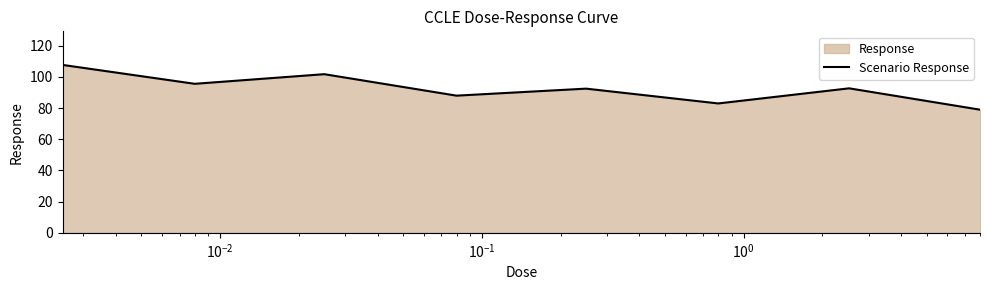

What is the greatest value displayed?

107.7